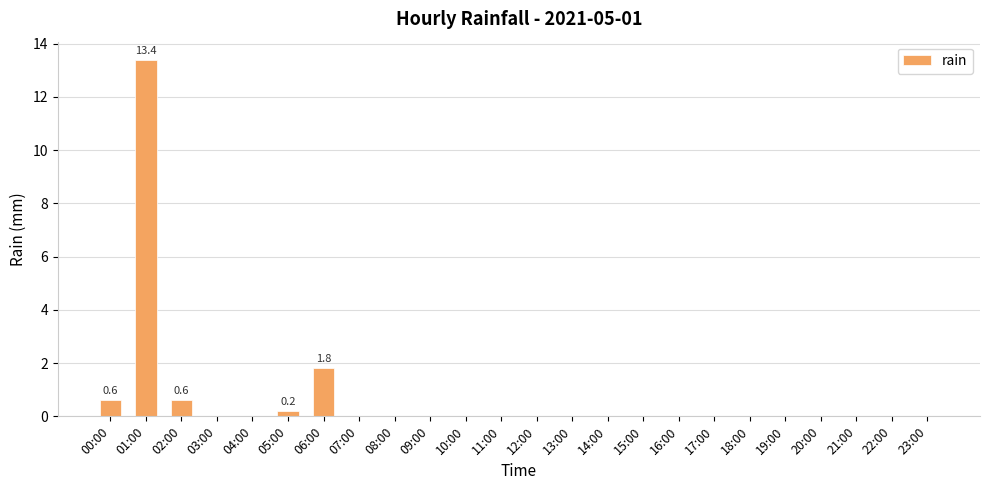

What is the maximum value shown in the chart?

13.4